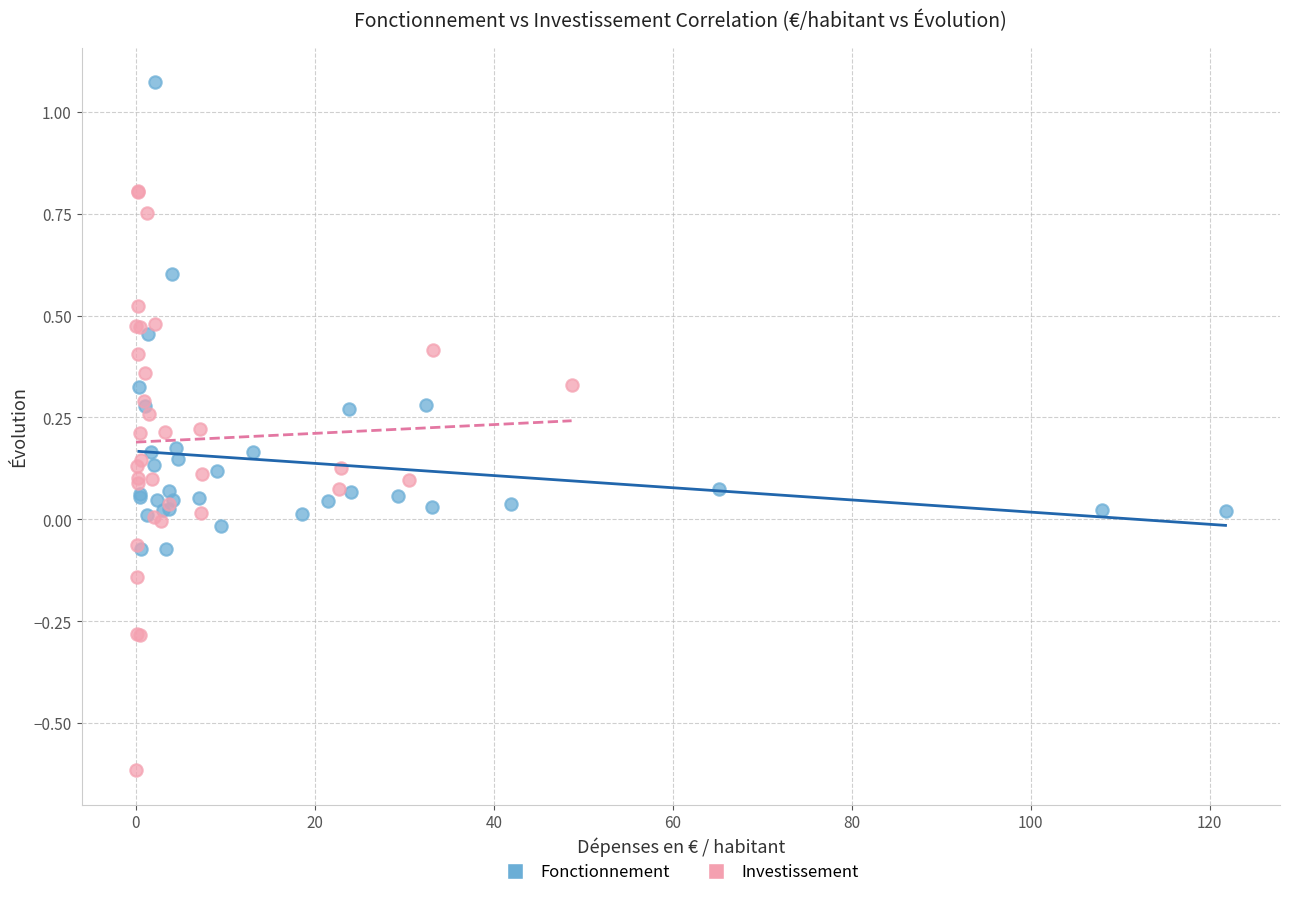

Which series reaches the maximum Y coordinate?

Fonctionnement